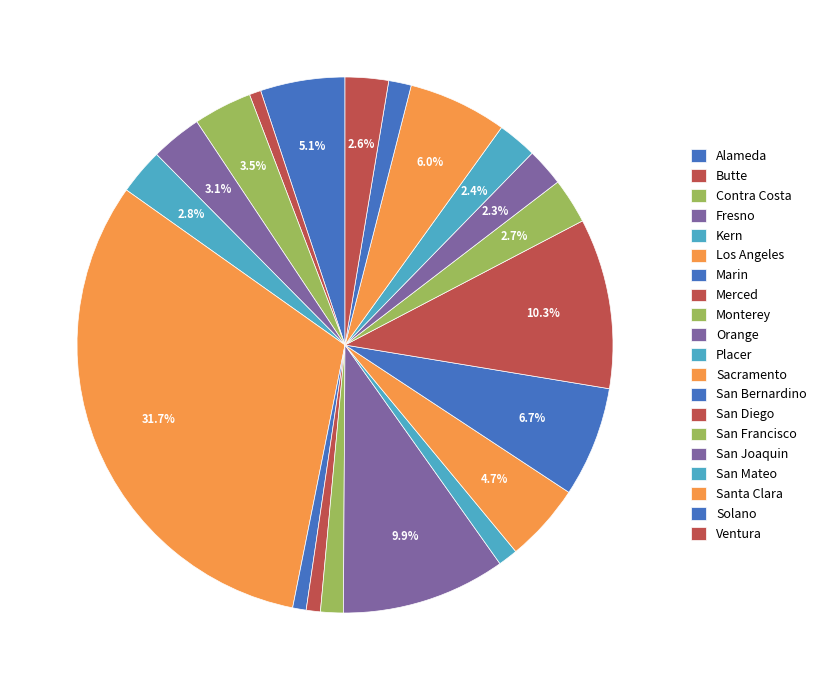

Rank the categories by value from highest to lowest.

Los Angeles, San Diego, Orange, San Bernardino, Santa Clara, Alameda, Sacramento, Contra Costa, Fresno, Kern, San Francisco, Ventura, San Mateo, San Joaquin, Monterey, Solano, Placer, Merced, Marin, Butte